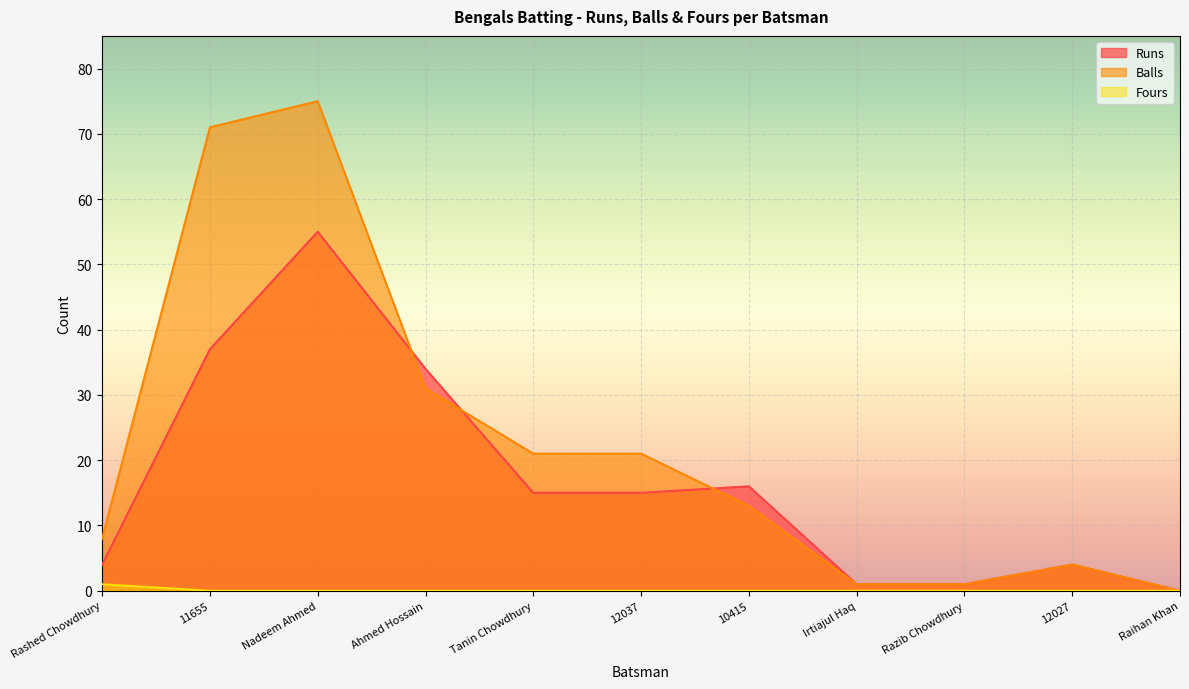

What is the highest value of the Runs series?

55